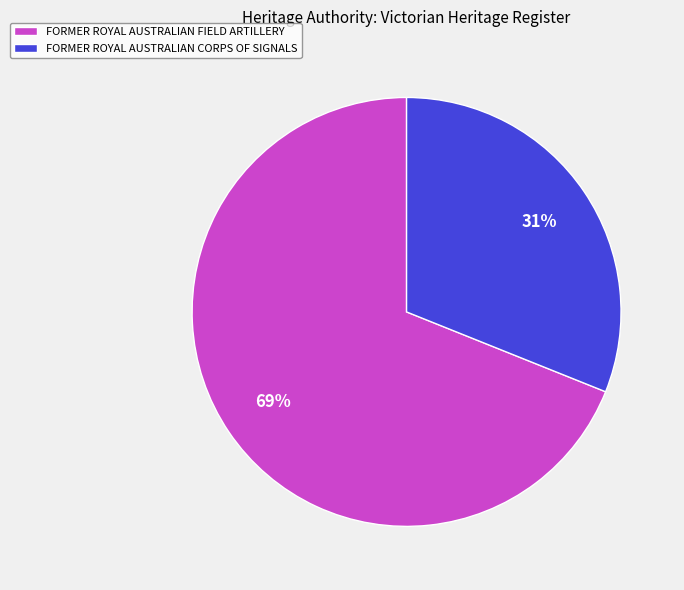

Is FORMER ROYAL AUSTRALIAN FIELD ARTILLERY the majority of the pie?

Yes